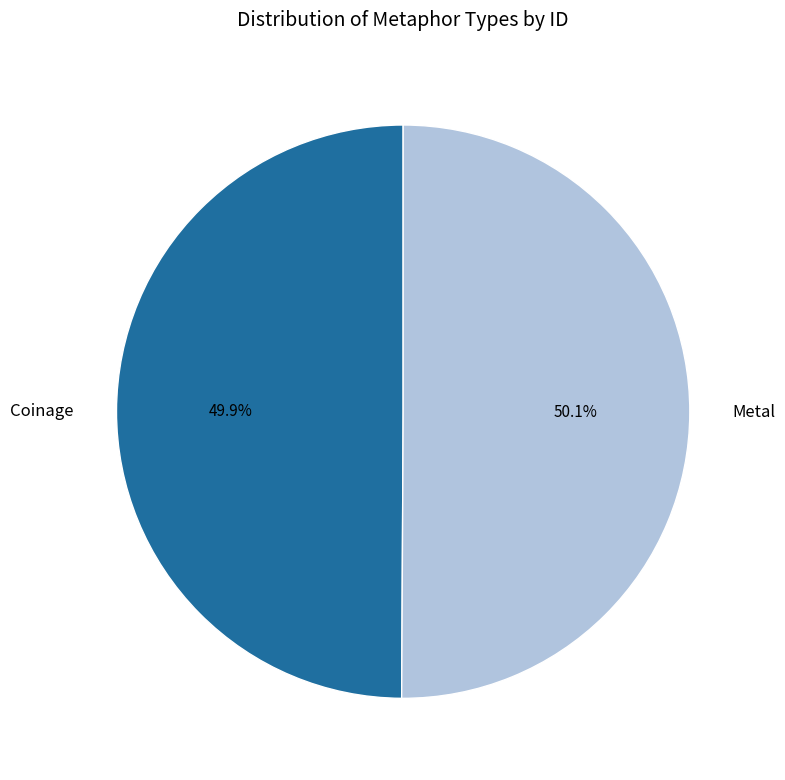

Does any single category account for the majority?

Yes